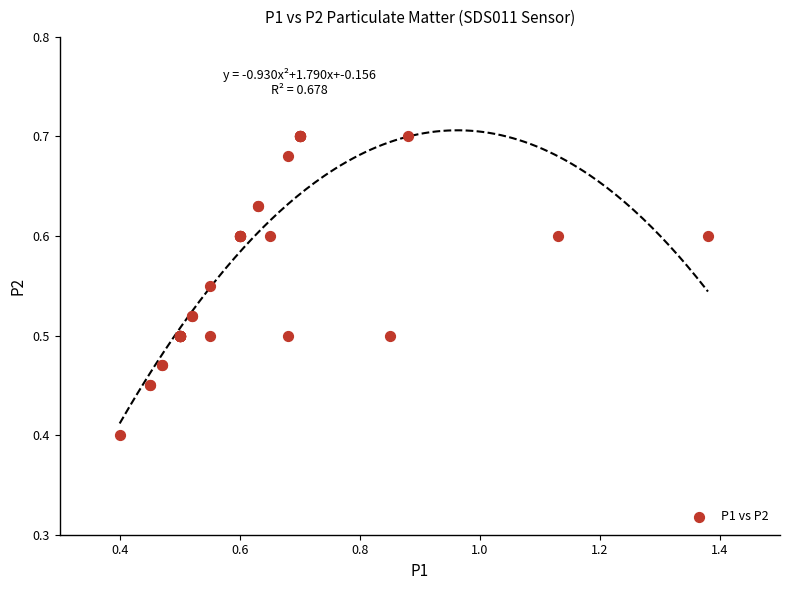

What Y value in the scatter plot is closest to 0?

0.4